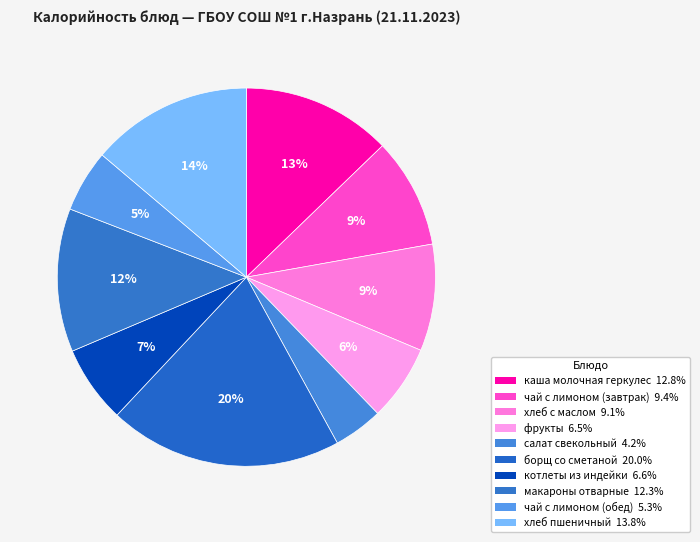

To the nearest percent, what is the difference between the largest and smallest slice percentages?

16%